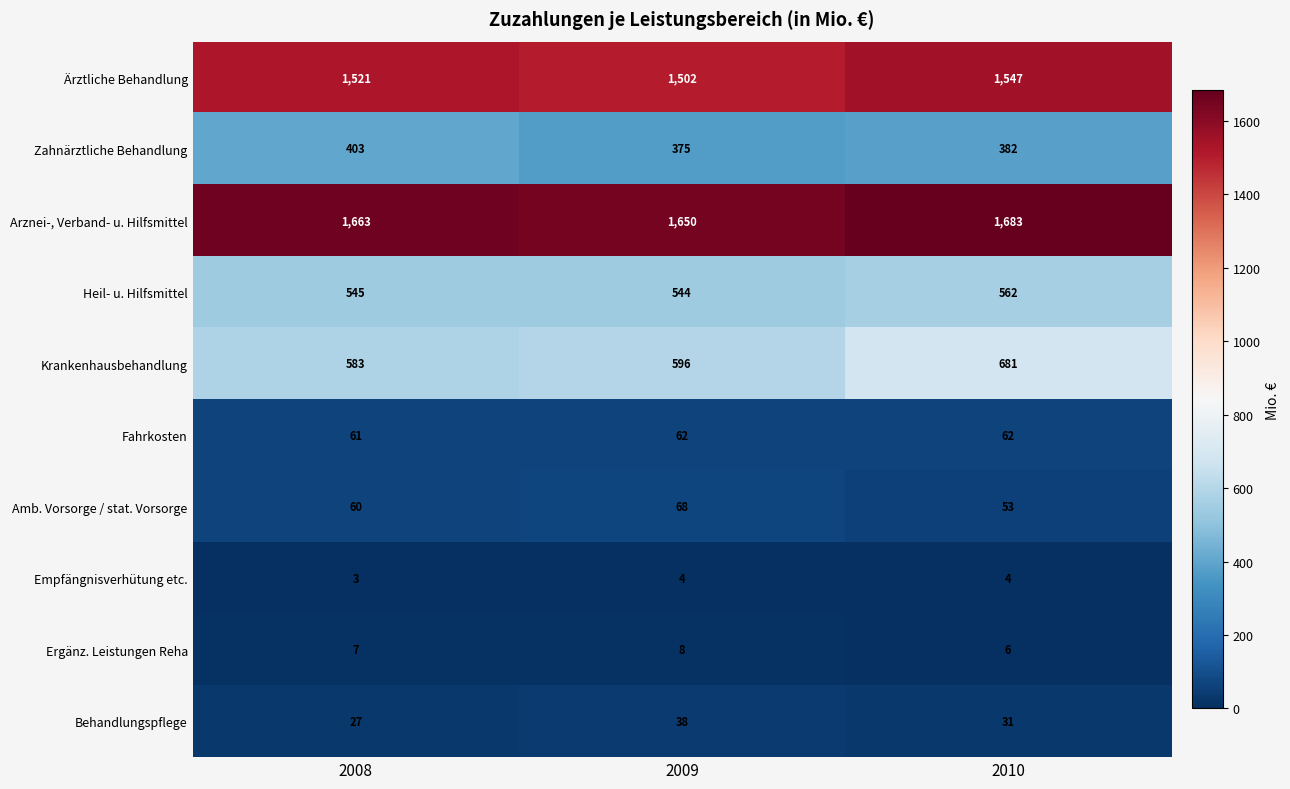

Which series has the largest total across all categories?

Arznei-, Verband- u. Hilfsmittel